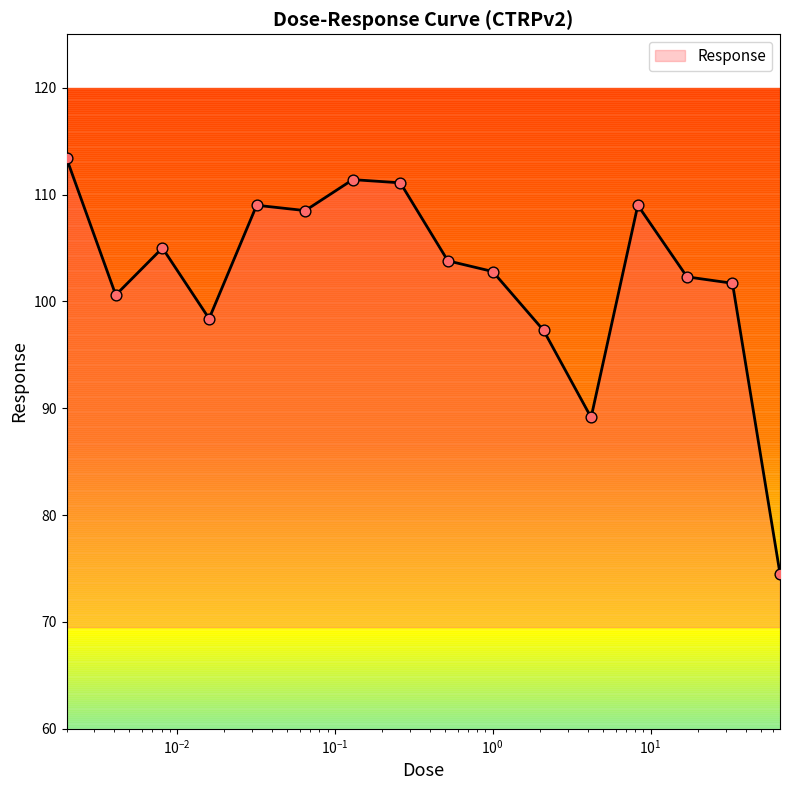

What is the maximum value shown in the chart?

113.4